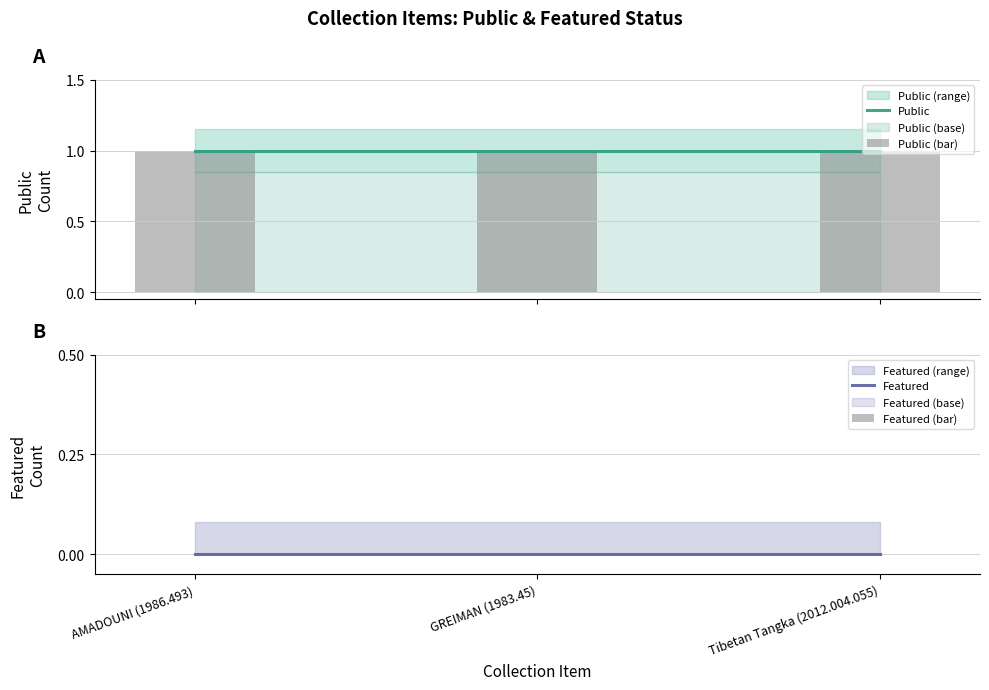

Are the bars horizontal?

No